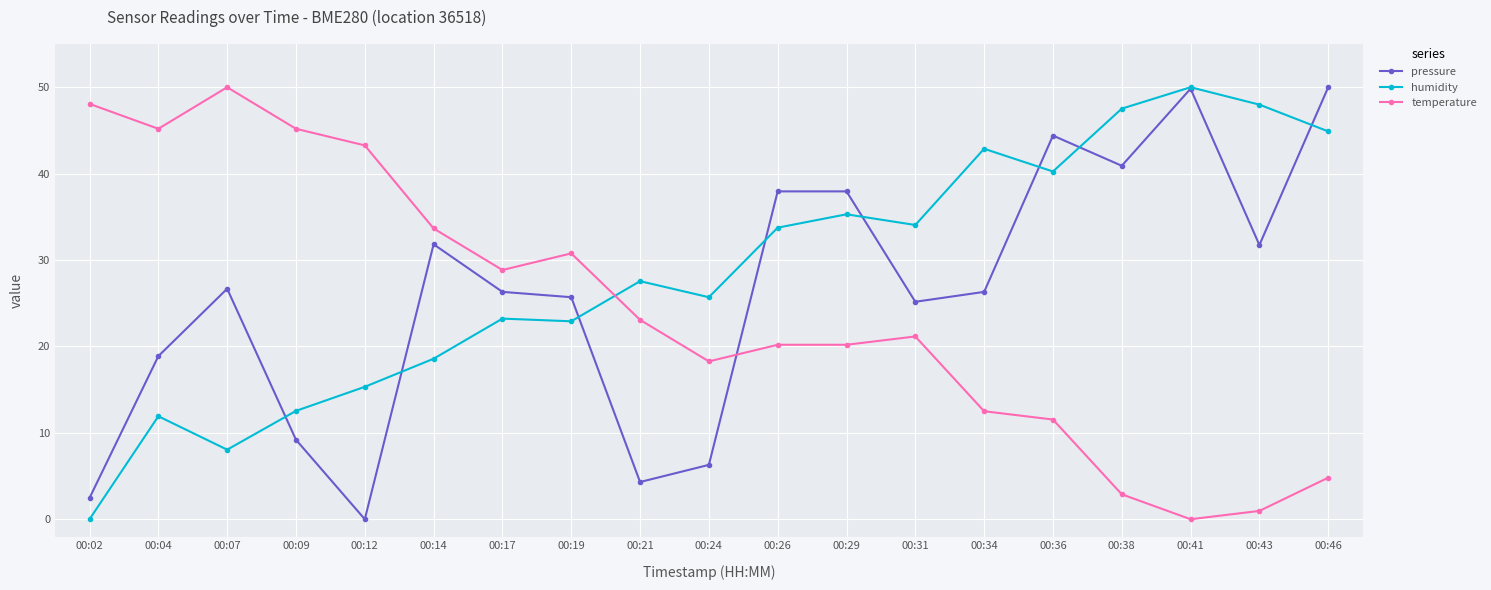

The value of humidity at 00:26 is 33.7. True or false?

True